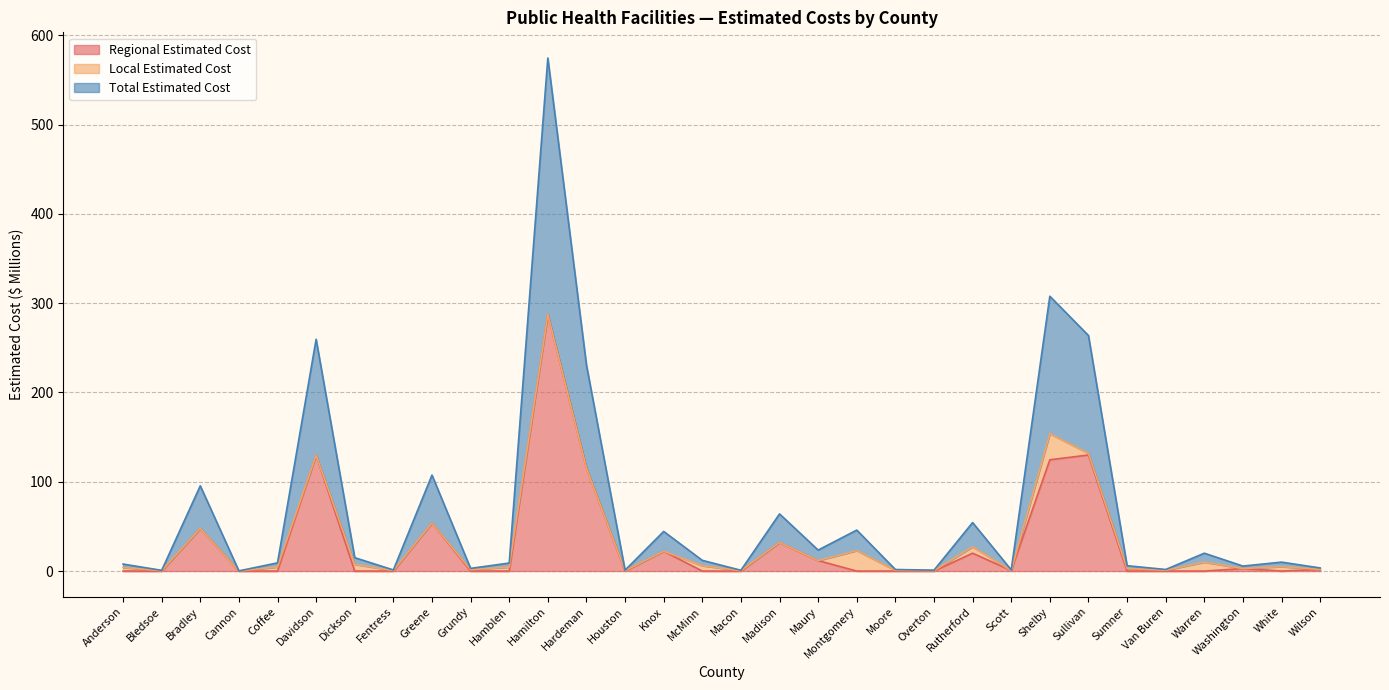

Is it true that Regional Estimated Cost equals 0.0 at White?

True